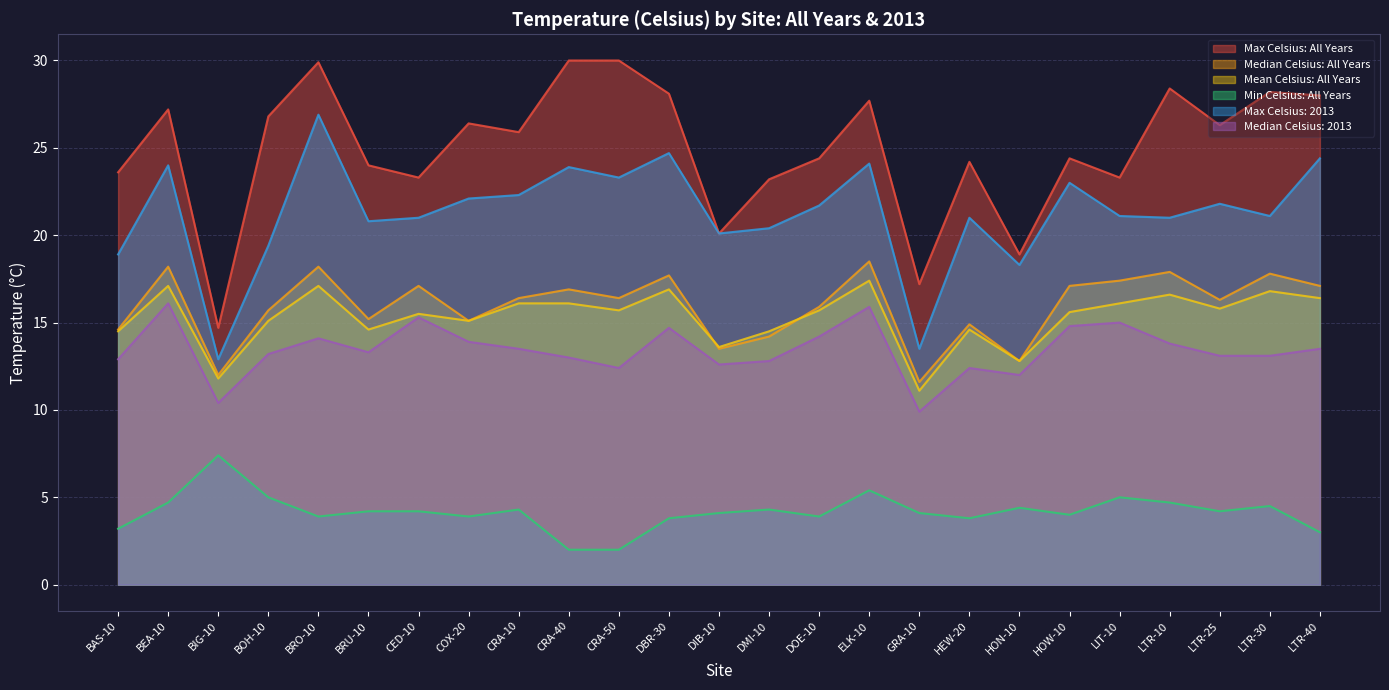

At which category does Min Celsius: All Years reach its first local peak?

BIG-10